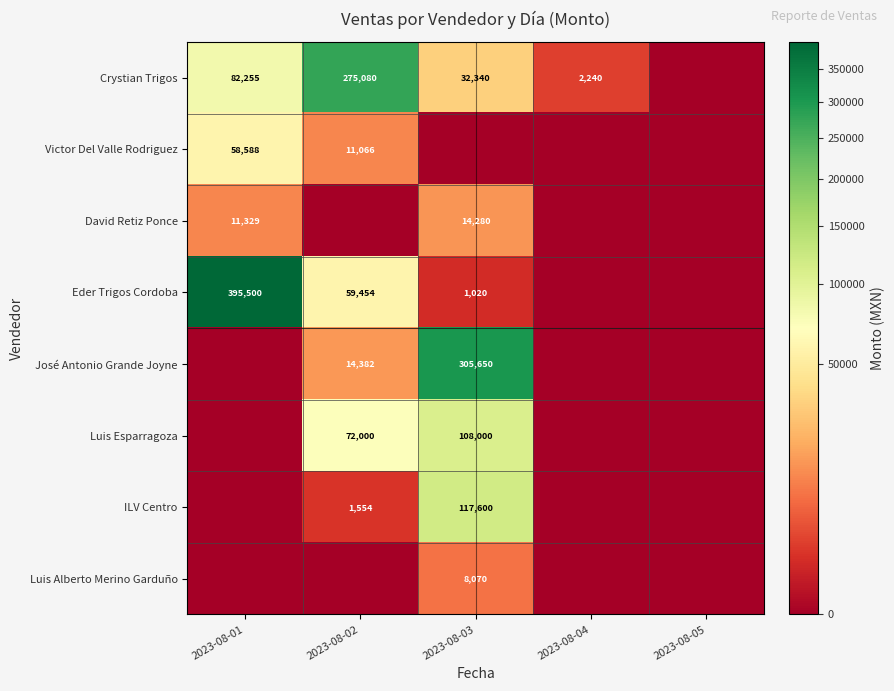

The value of Luis Esparragoza at 2023-08-03 is 108000. True or false?

True